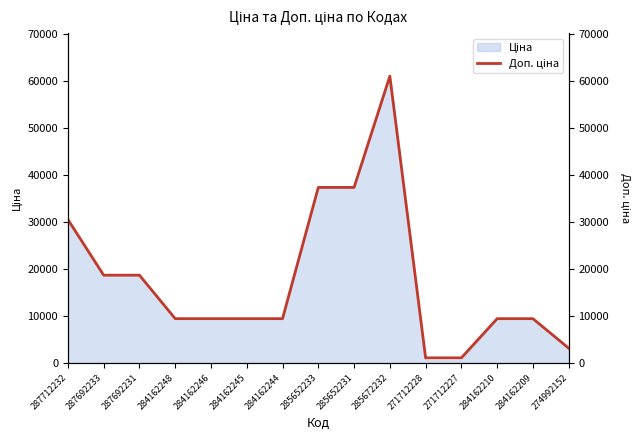

What is the label of the 15th point from the left?

274992152